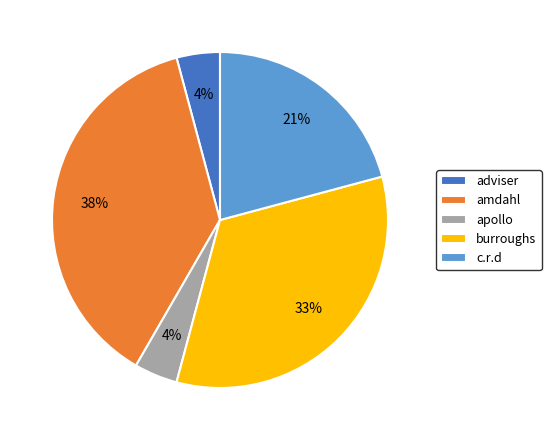

Does any single category account for the majority?

No